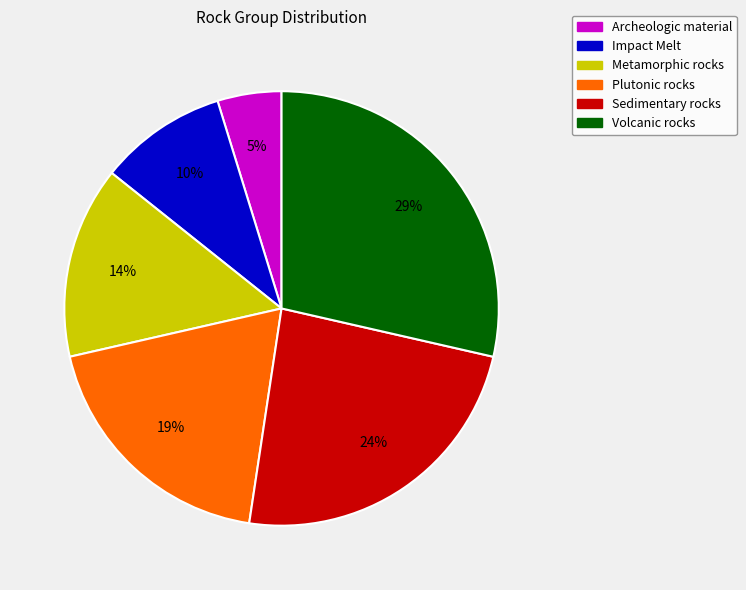

Rank the categories by value from lowest to highest.

Archeologic material, Impact Melt, Metamorphic rocks, Plutonic rocks, Sedimentary rocks, Volcanic rocks